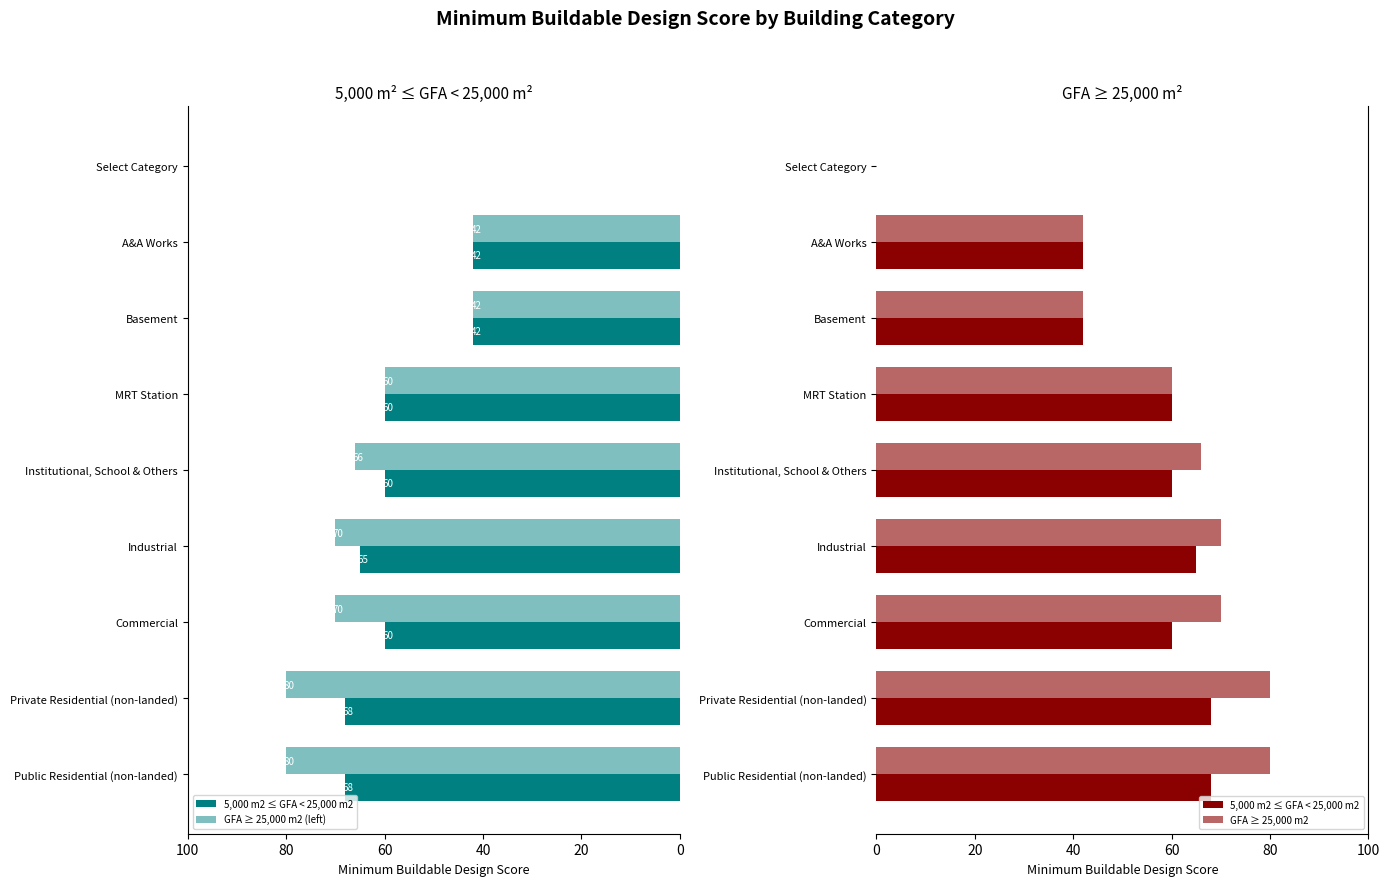

True or false: 5,000 m2 ≤ GFA < 25,000 m2 has a value of 25 at Public Residential (non-landed).

False